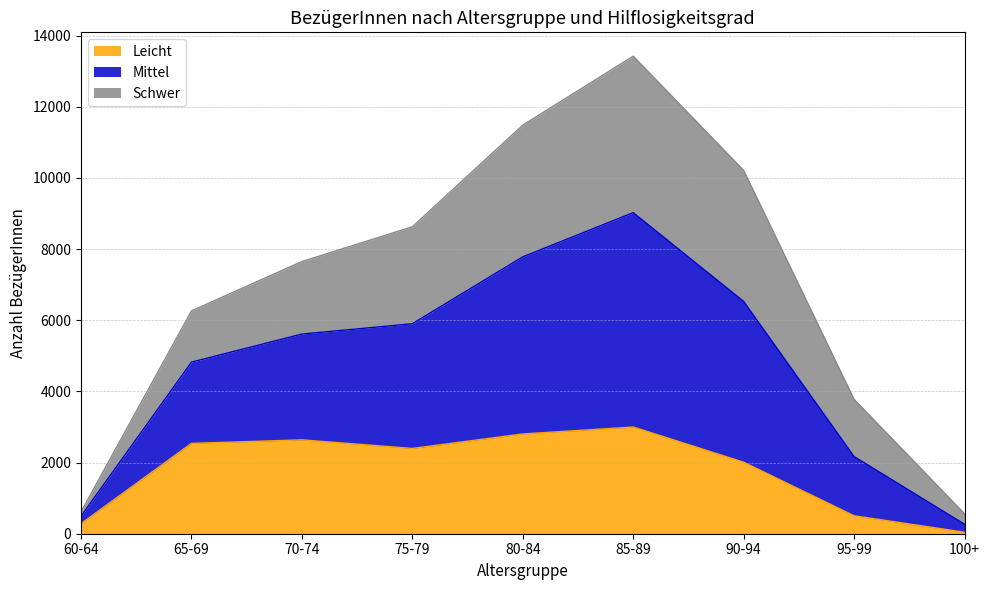

What is the label of the 9th point from the right?

60-64